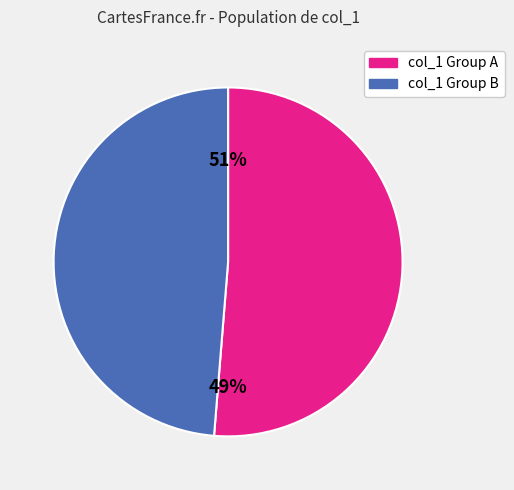

True or false: 4 accounts for 1% of the total.

False